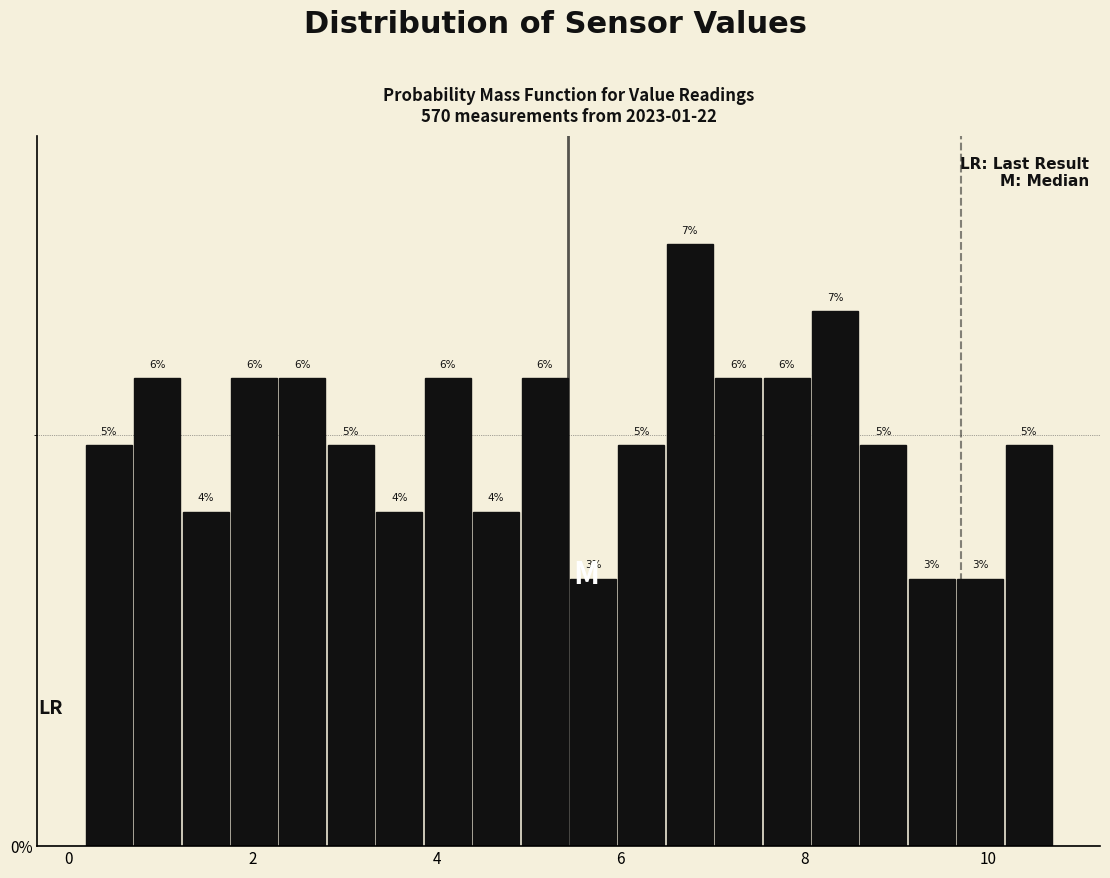

Around what value on the x-axis is the tallest bar? Give the approximate position of its centre, as read against the axis.

6.8